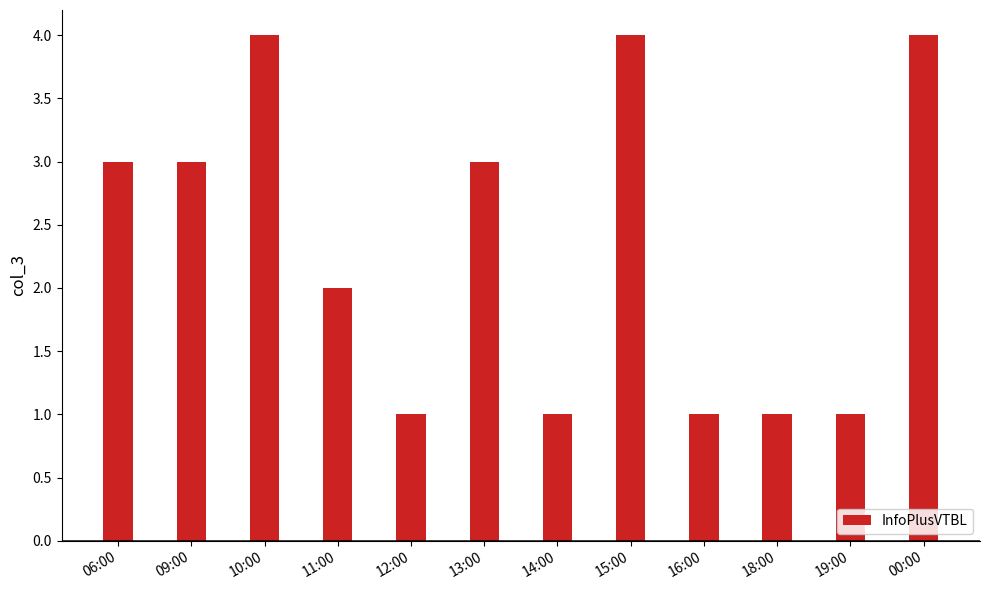

Reading right to left, what are all the values shown in this chart?

4	1	1	1	4	1	3	1	2	4	3	3